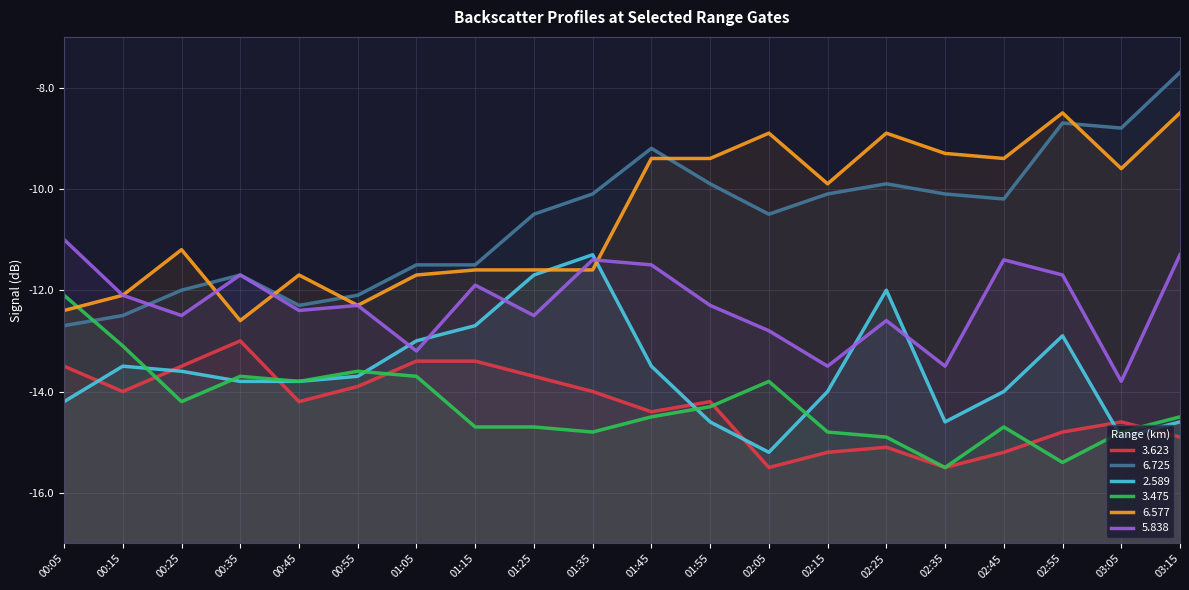

Which category has the highest value across all series?

03:15